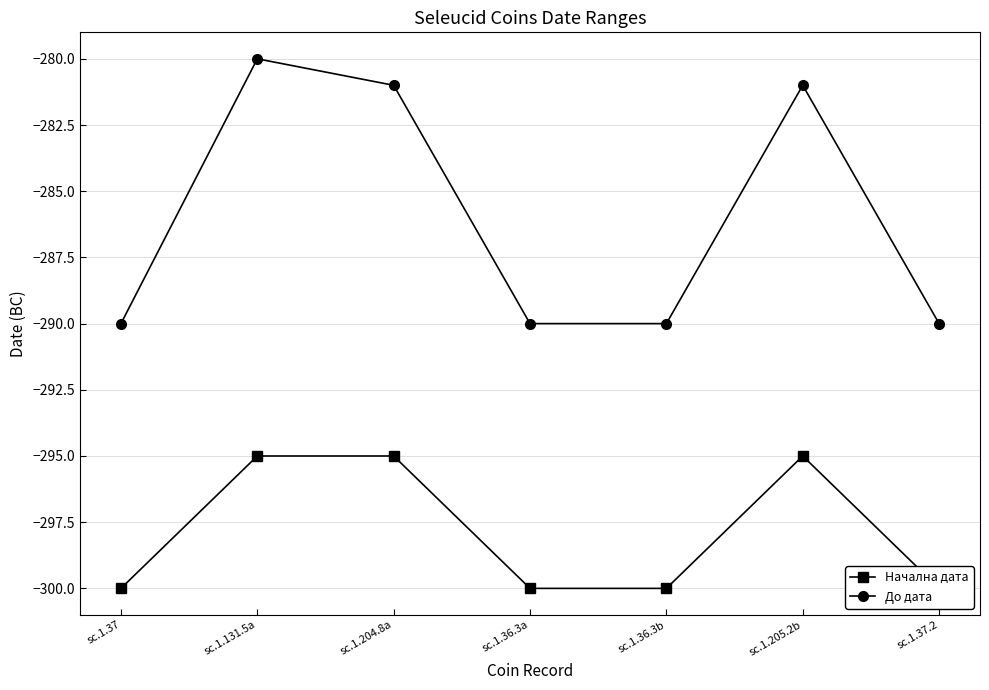

What is the spread (max minus min) of values at sc.1.204.8a?

14